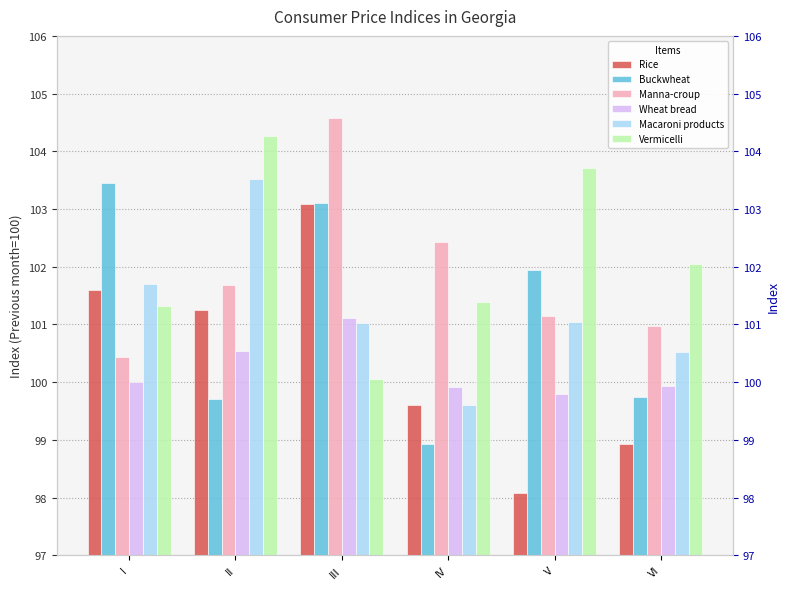

Which series has the largest range (max minus min)?

Rice